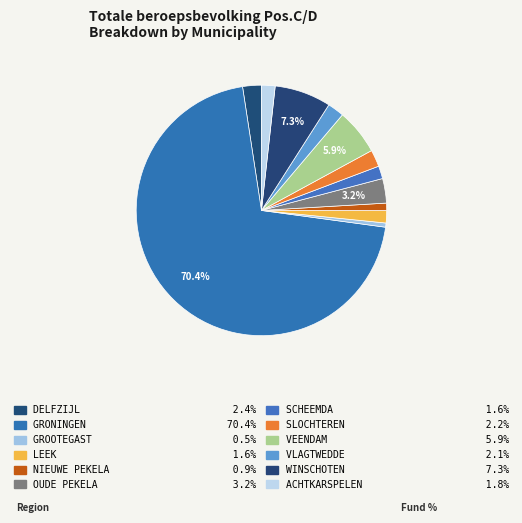

Which category has the smallest portion of the pie?

GROOTEGAST